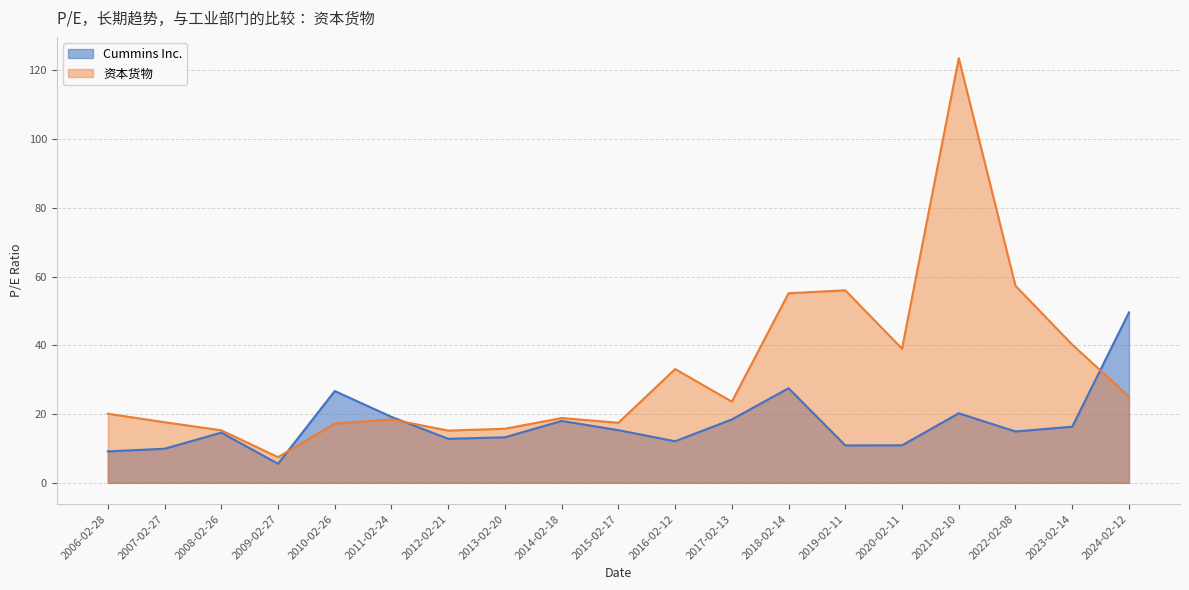

At which category does the chart reach its minimum across all series?

2009-02-27